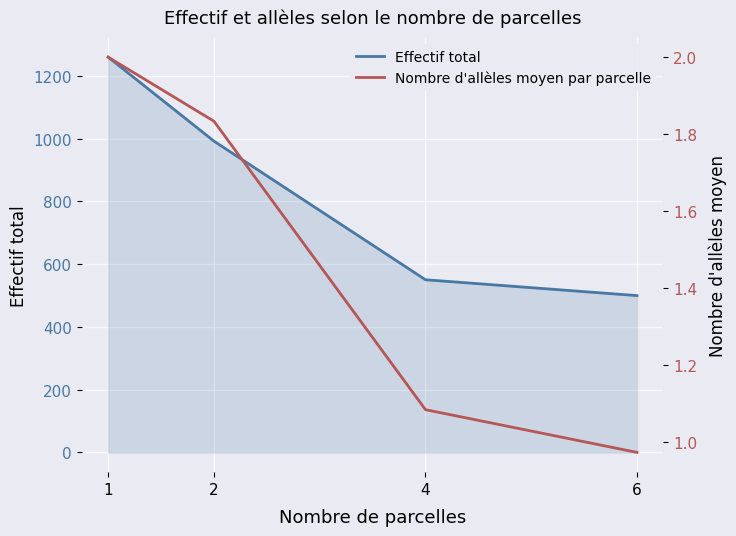

List the series in order of their peak value, lowest first.

Nombre d'allèles moyen par parcelle, Effectif total